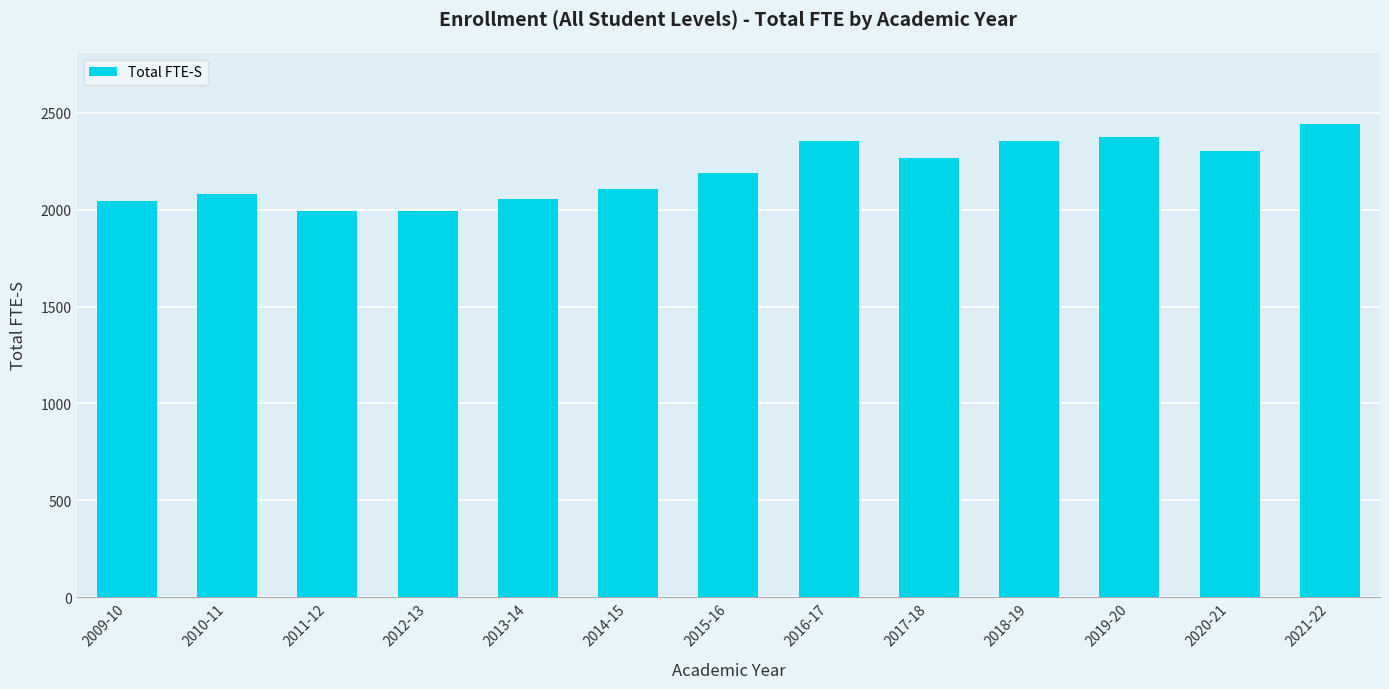

How many data points are less than 2190?

6